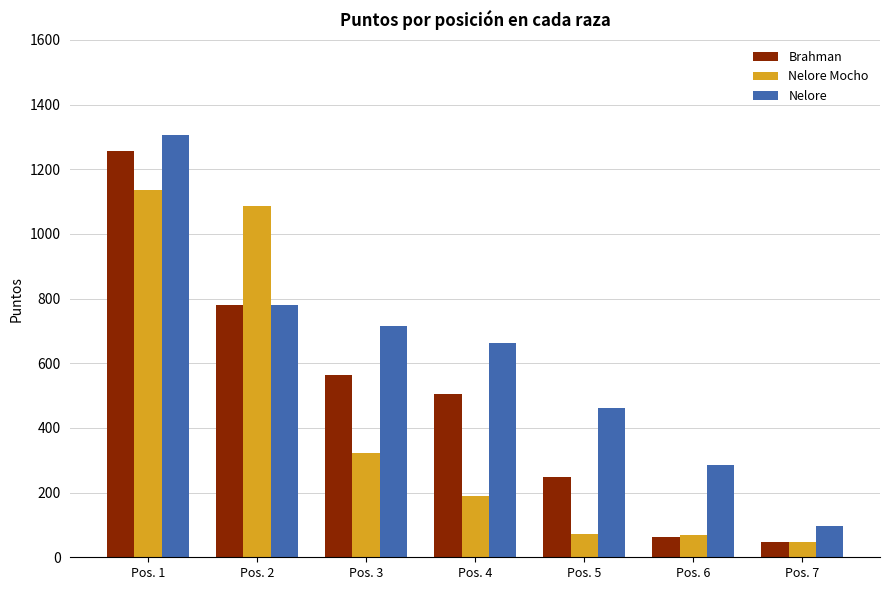

What are all the series names shown in the legend?

Brahman, Nelore Mocho, Nelore